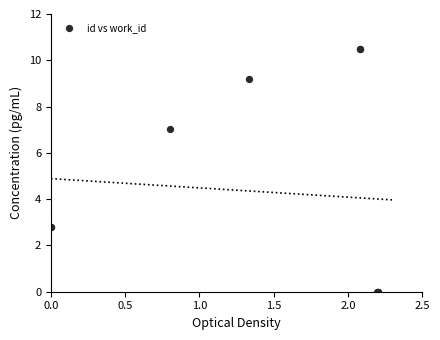

What Y value in the scatter plot is closest to 5?

7.0